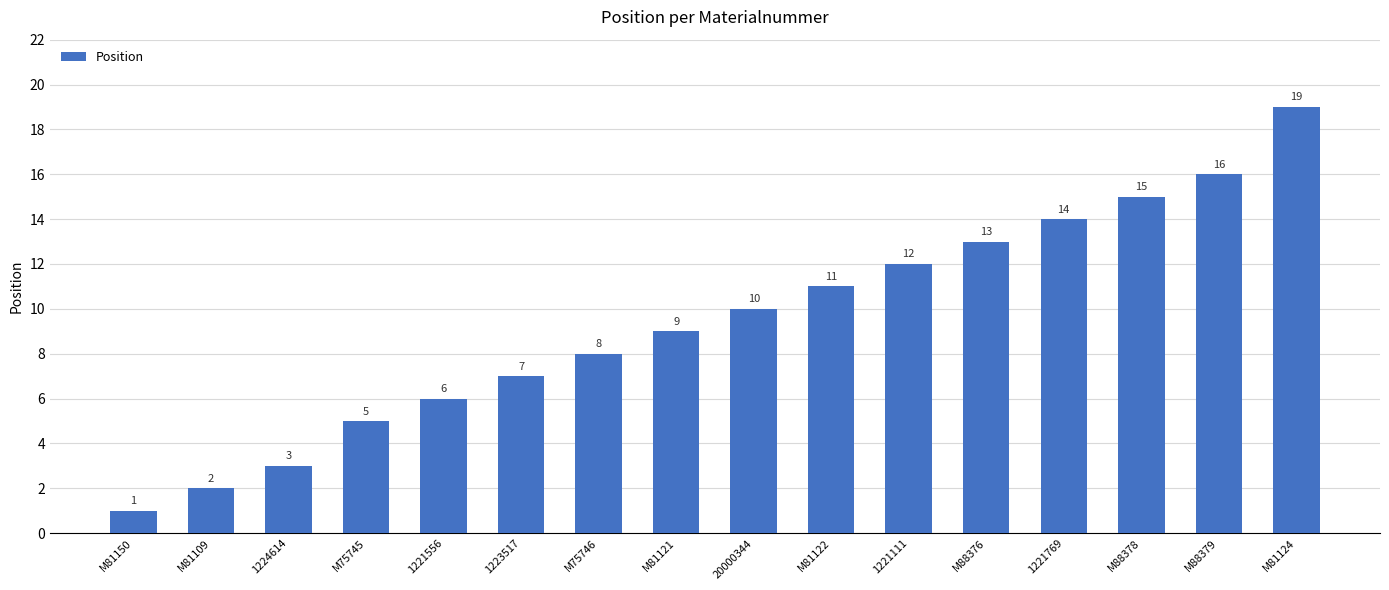

Reading right to left, what are all the values shown in this chart?

19	16	15	14	13	12	11	10	9	8	7	6	5	3	2	1